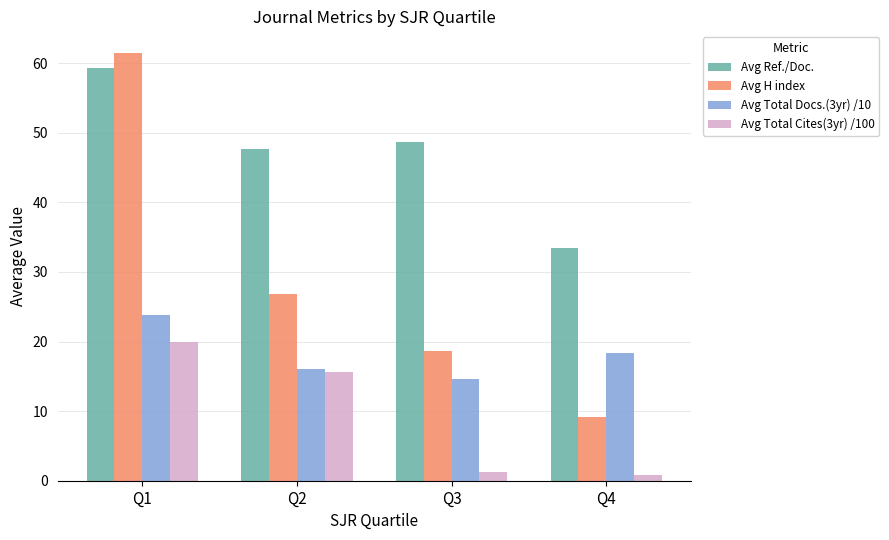

What value does the Avg Total Cites(3yr) /100 series have at Q4?

0.8